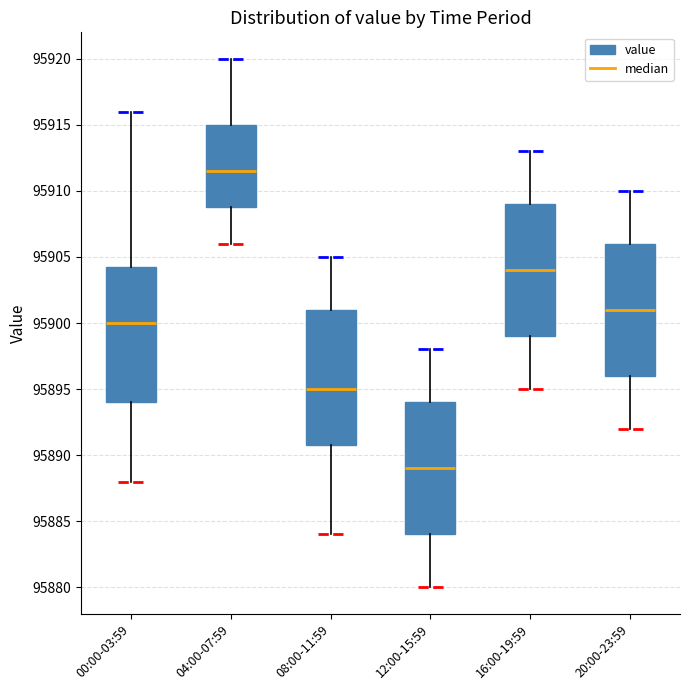

Which box's median line is the lowest?

12:00-15:59